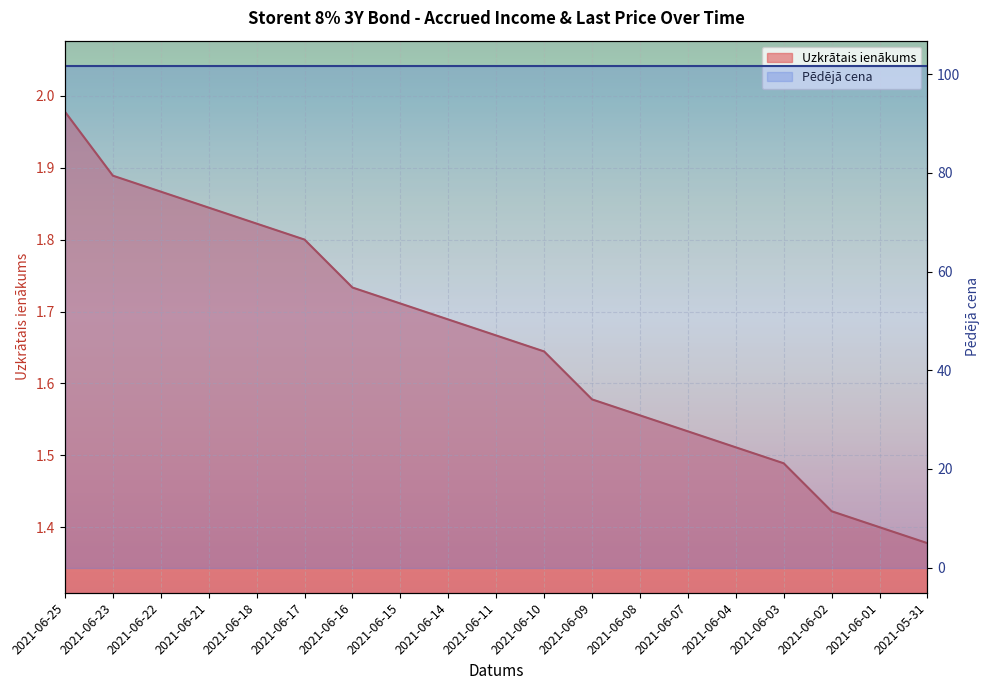

True or false: the data shows 2.5 at 2021-06-22.

False